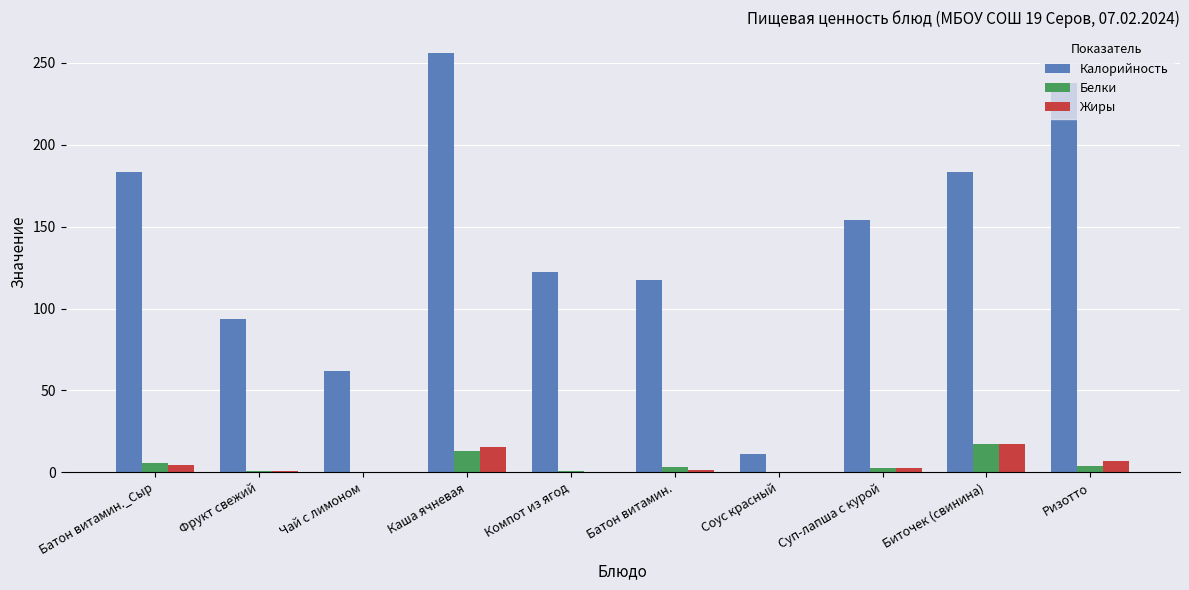

What is the total value across all series at Ризотто?

248.5